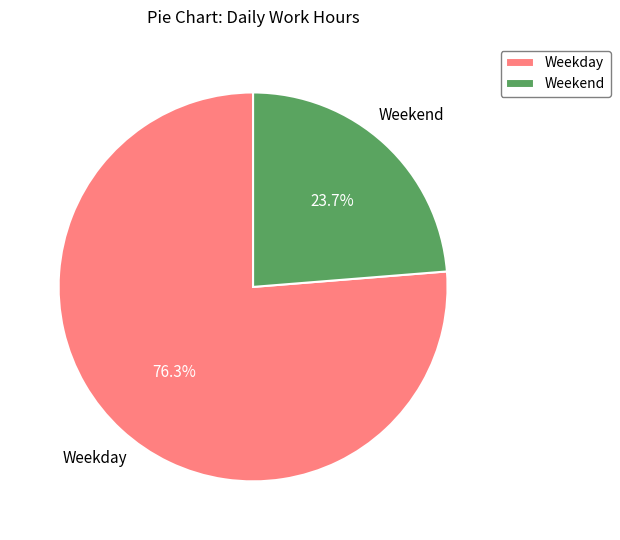

Which slice represents more than half of the pie?

Weekday